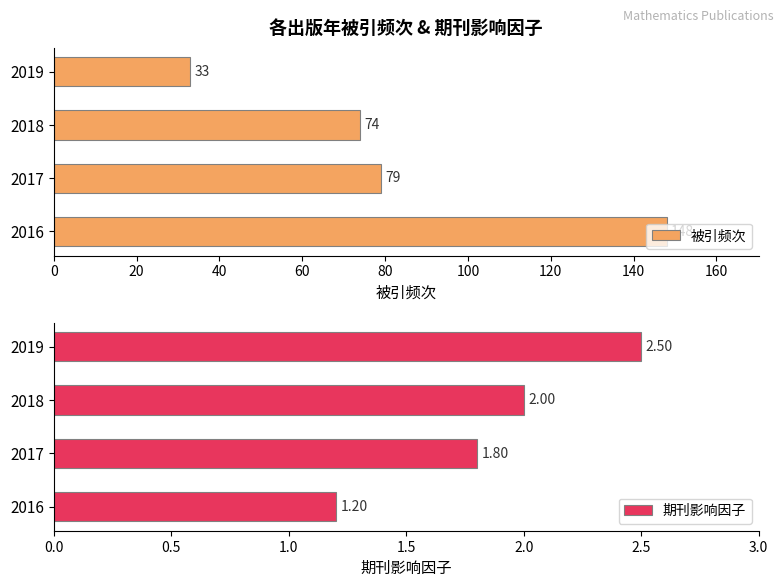

The value of 被引频次 at 2017 is 28. True or false?

False